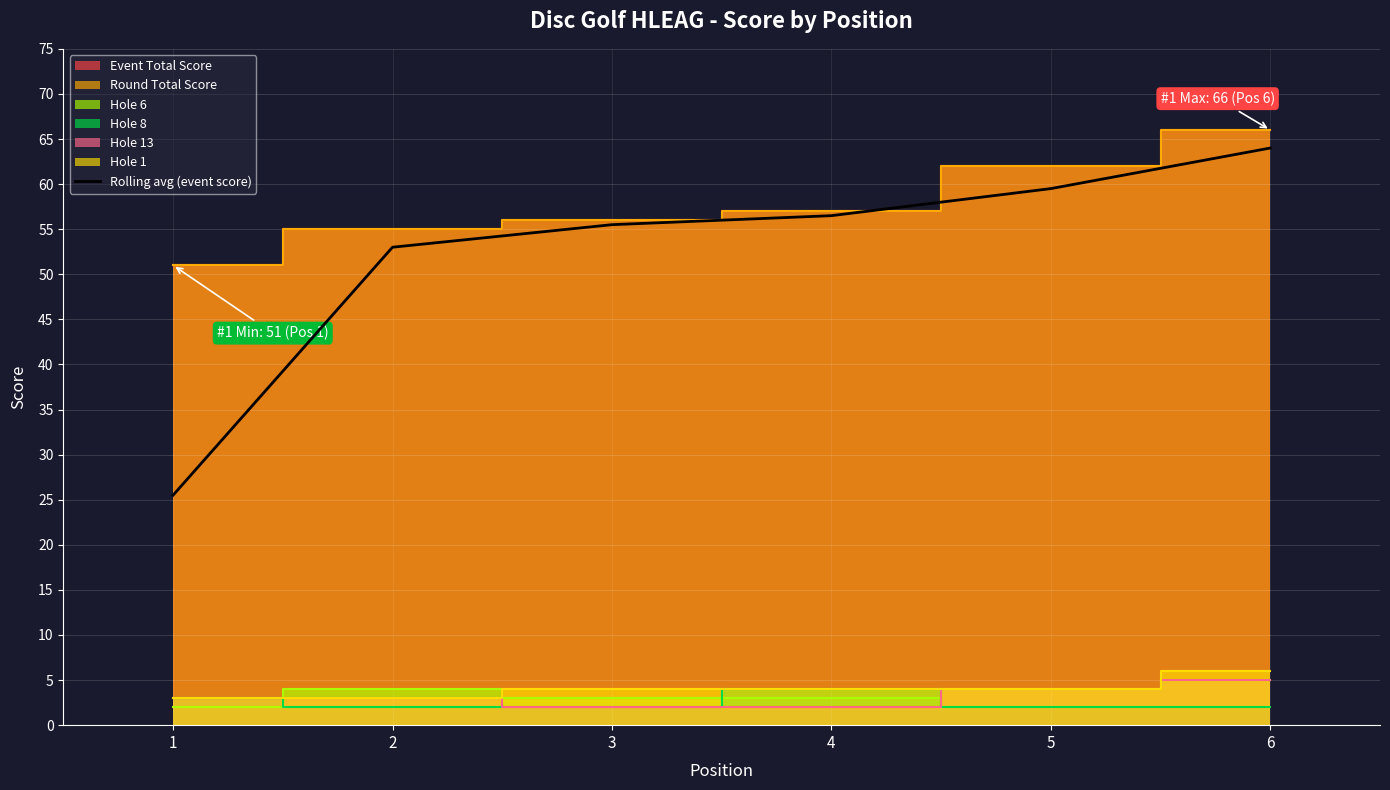

Reading left to right, list all the values displayed in this chart.

1=25.5	2=53.0	3=55.5	4=56.5	5=59.5	6=64.0